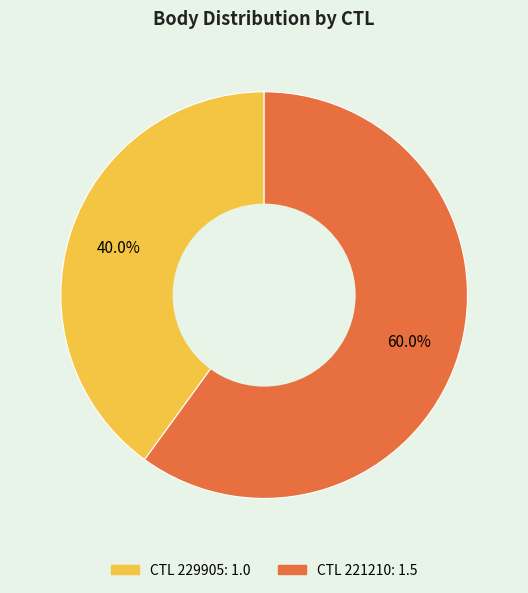

How many segments does this pie chart have?

2